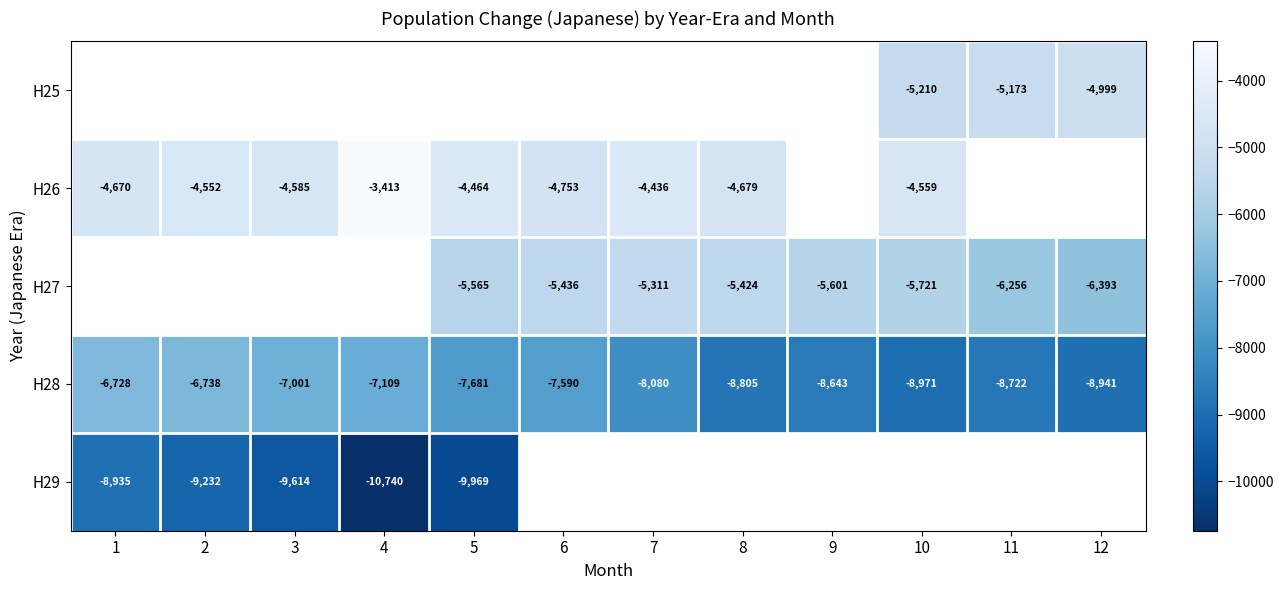

What is the difference between the H28 values at 4 and 3?

108